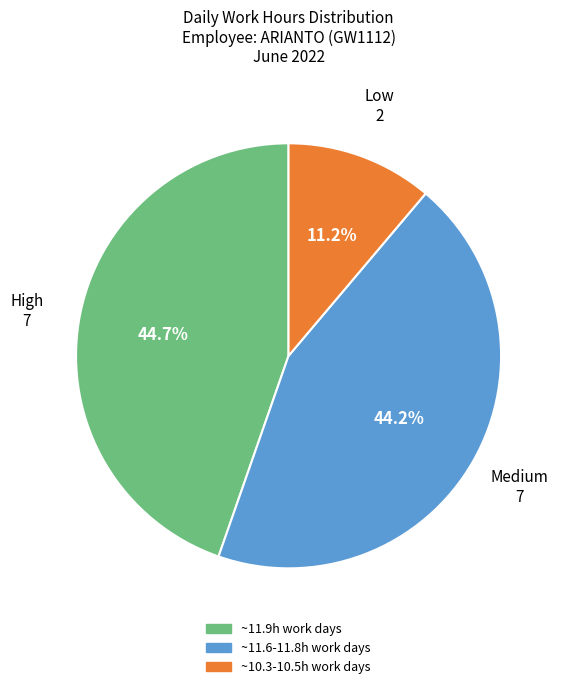

Is there any slice that represents more than half of the pie?

No